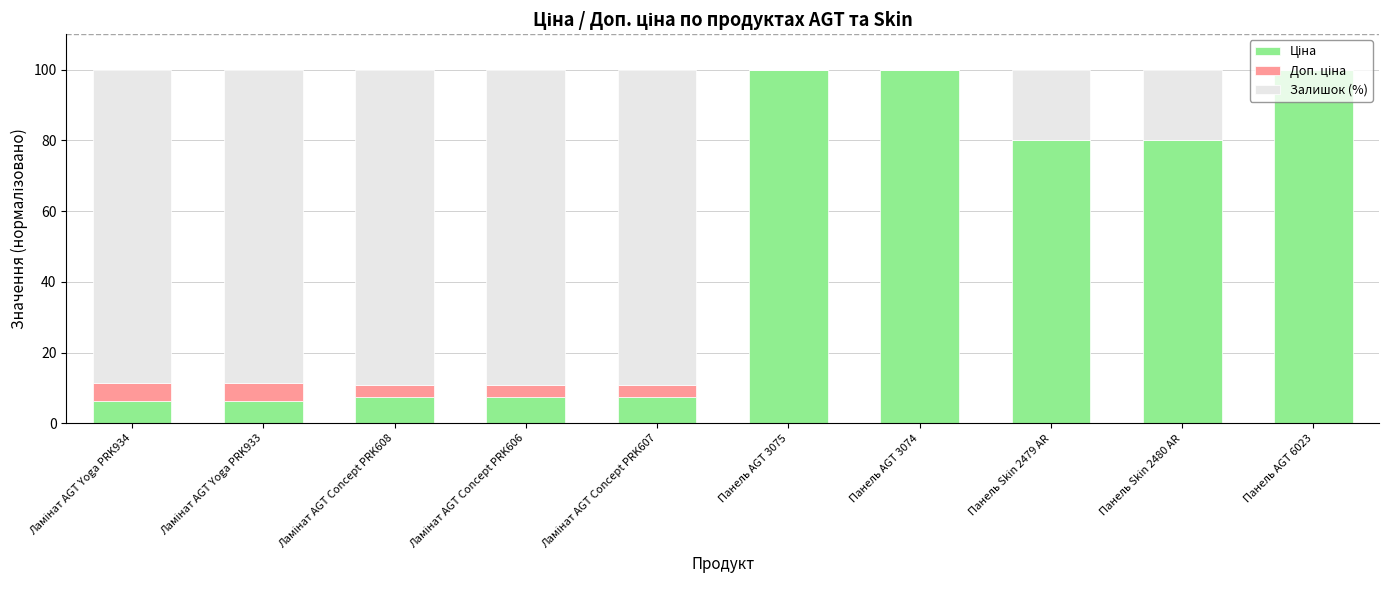

What is the total value across all series at Панель Skin 2480 AR?

100.0